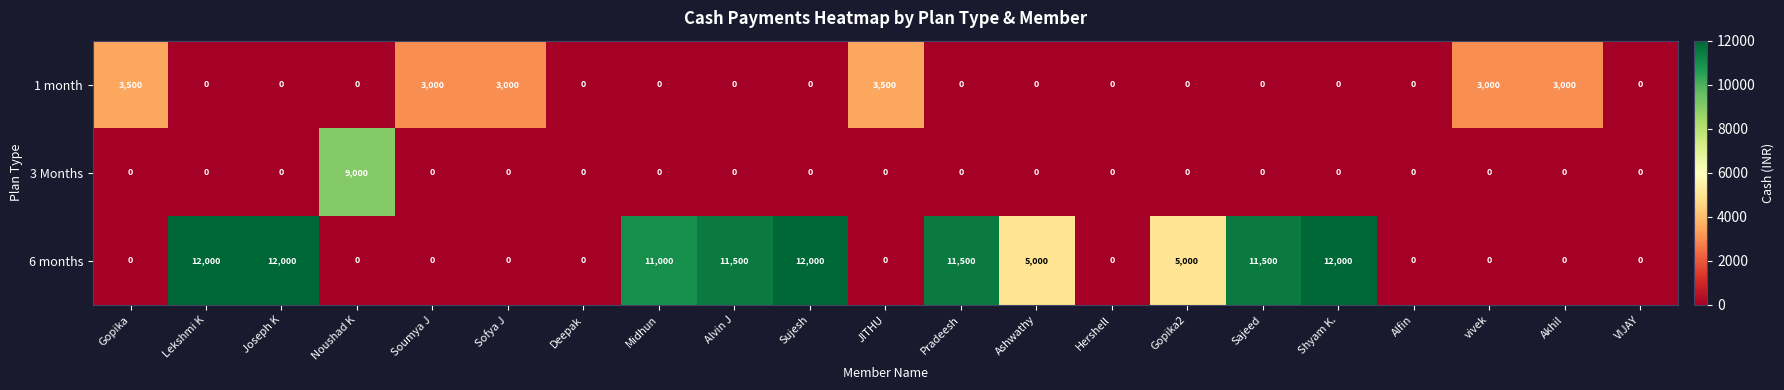

Rank the series by their maximum value, from lowest to highest.

1 month, 3 Months, 6 months